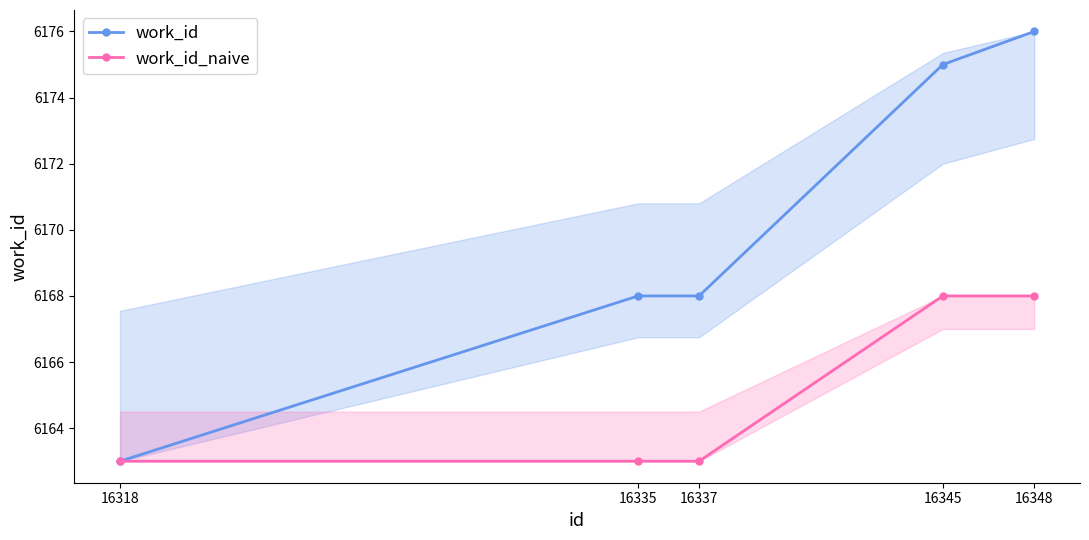

What is the maximum value for work_id?

6176